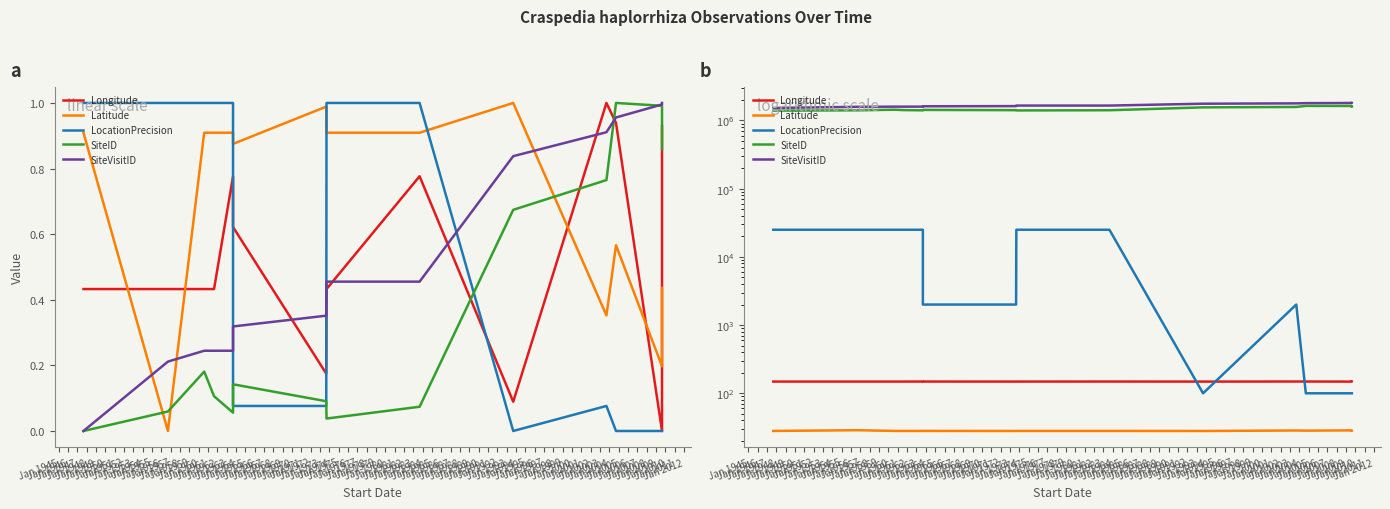

Is this an area chart (filled region under the line)?

No